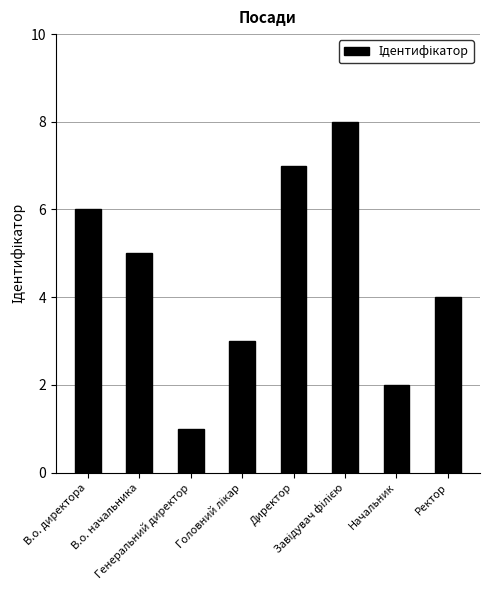

What is the greatest value displayed?

8